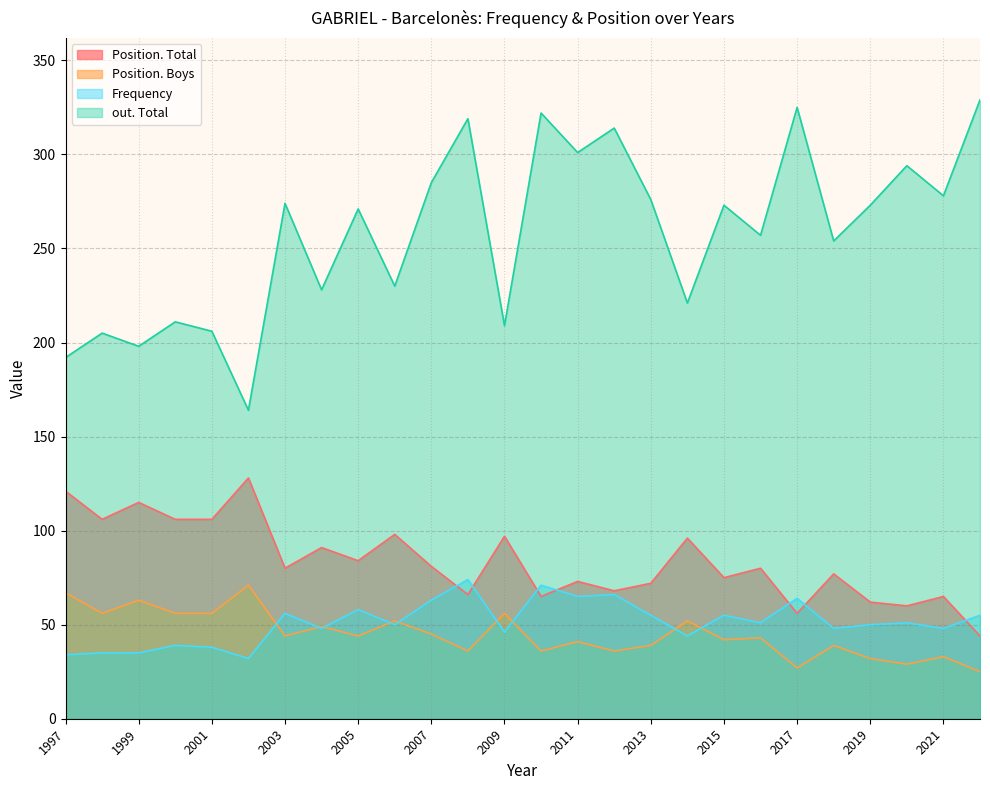

Does the chart have visible grid lines?

Yes